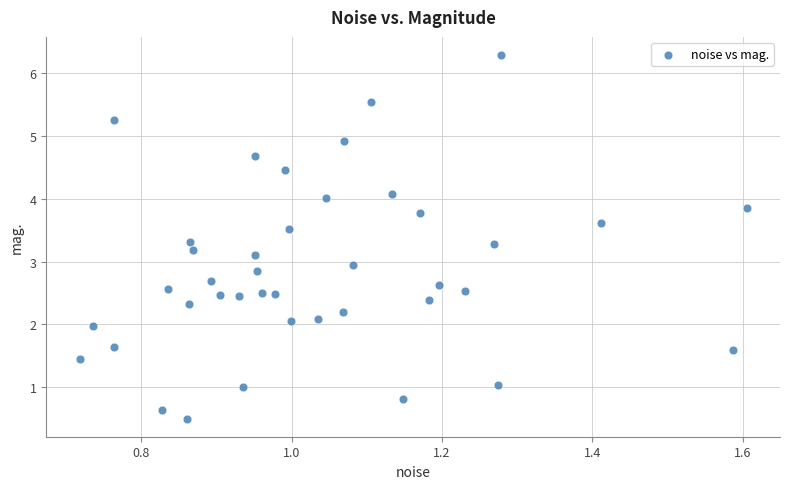

What is the range of X values (max minus min)?

0.9